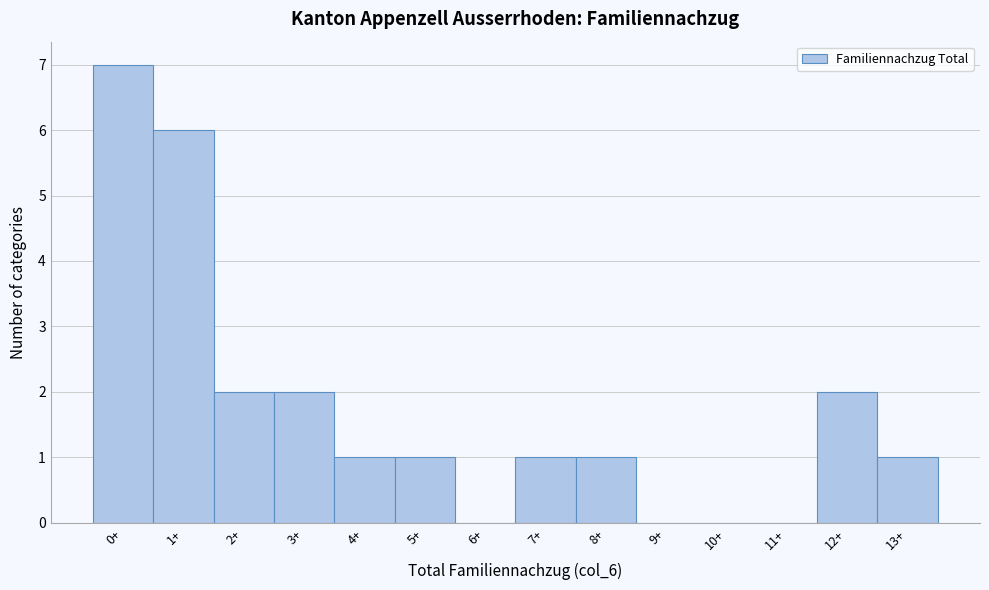

Reading left to right, extract all data points from this chart.

0+=7	1+=6	2+=2	3+=2	4+=1	5+=1	6+=0	7+=1	8+=1	9+=0	10+=0	11+=0	12+=2	13+=1